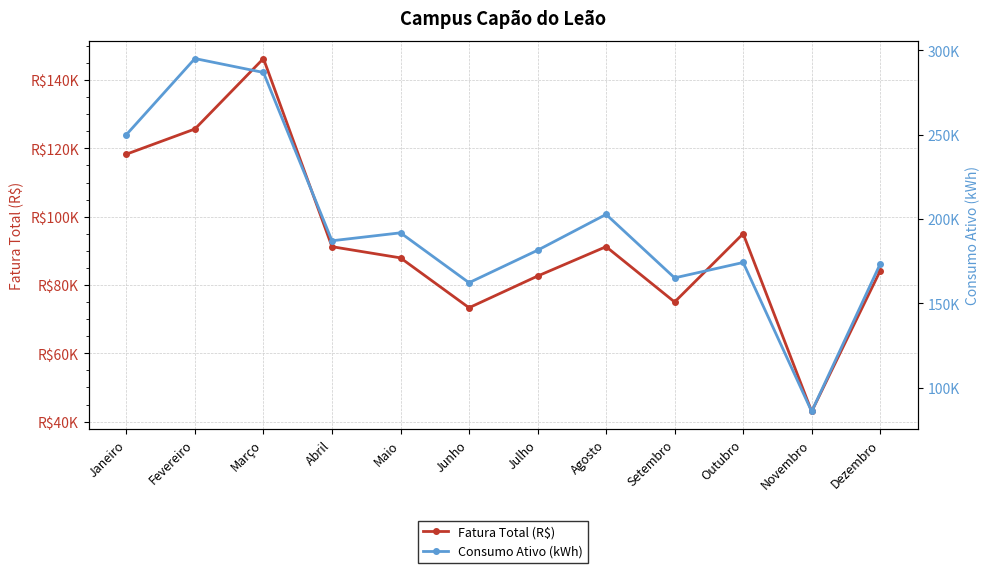

Rank the series by their average value, from highest to lowest.

Consumo Ativo (kWh), Fatura Total (R$)